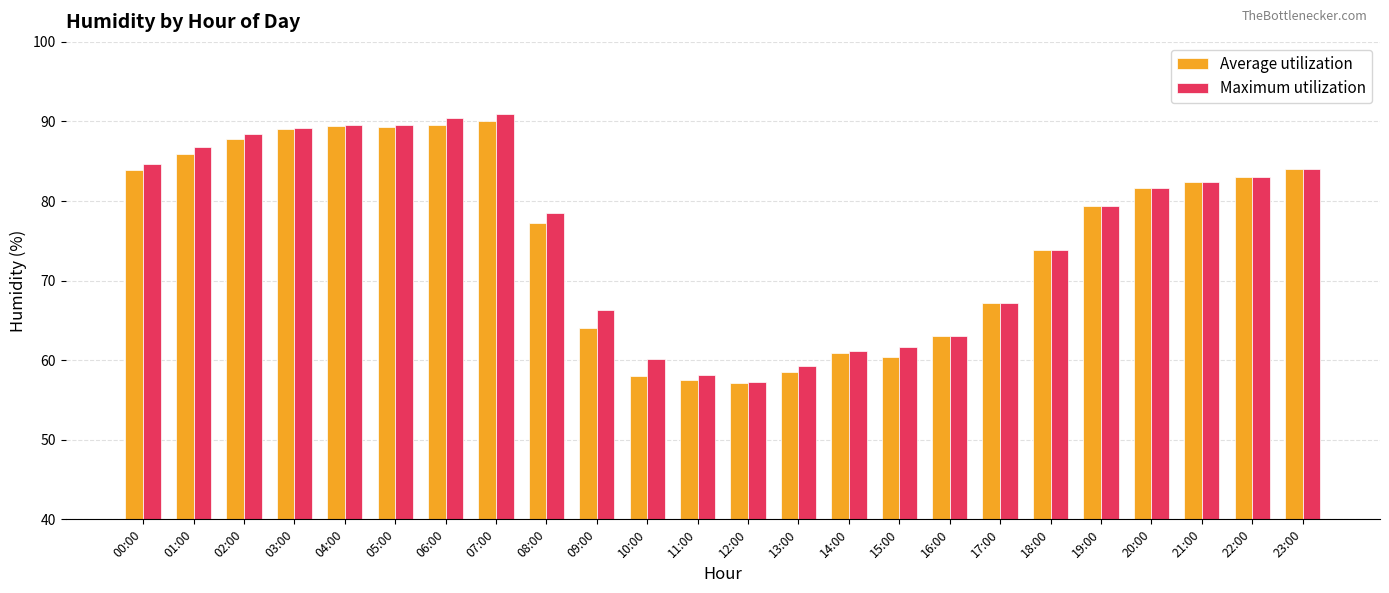

What are all the series names shown in the legend?

Average utilization, Maximum utilization